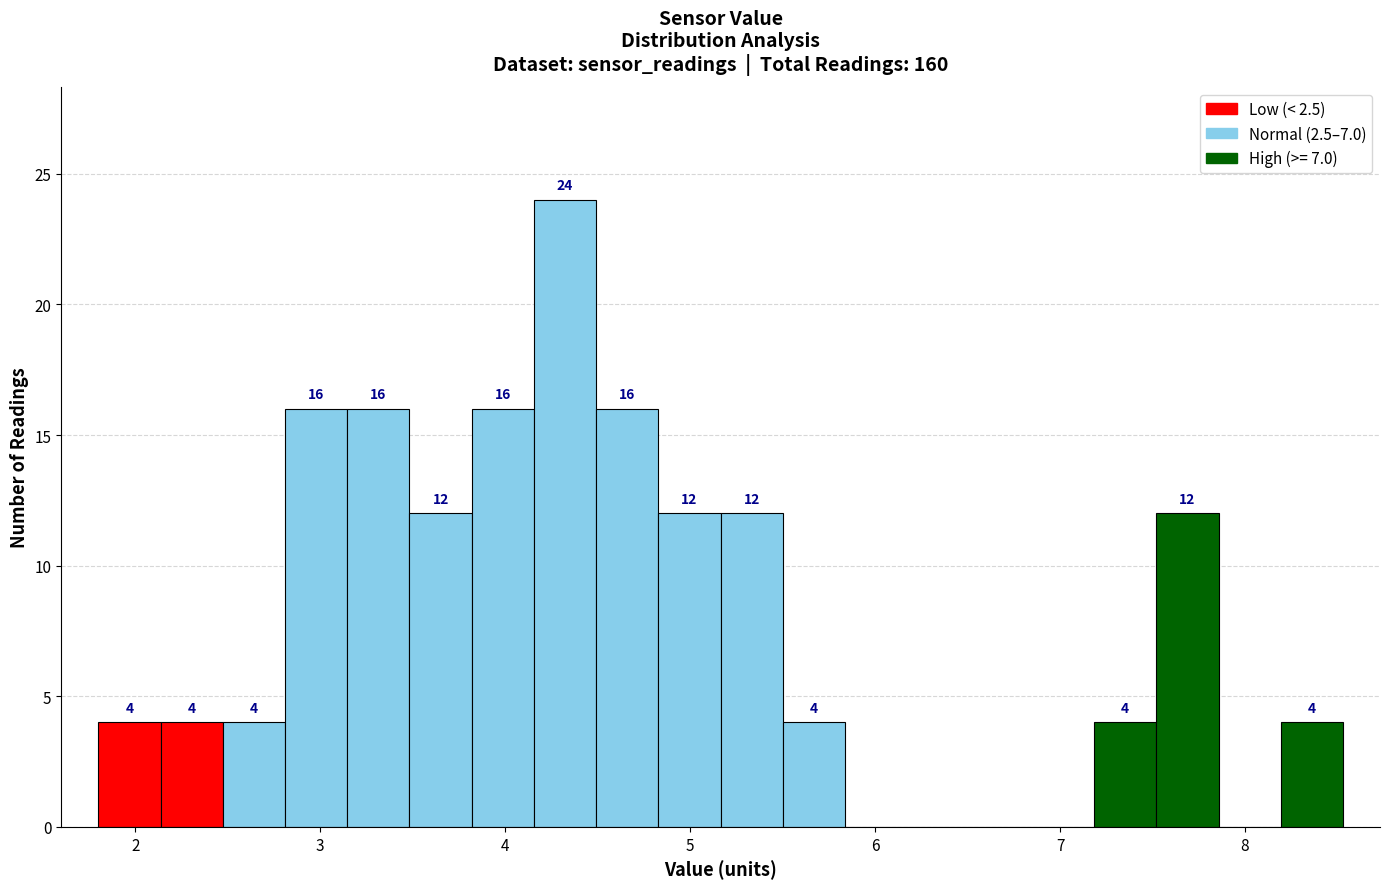

Read against the x-axis, roughly where is the centre of the tallest bar?

4.3